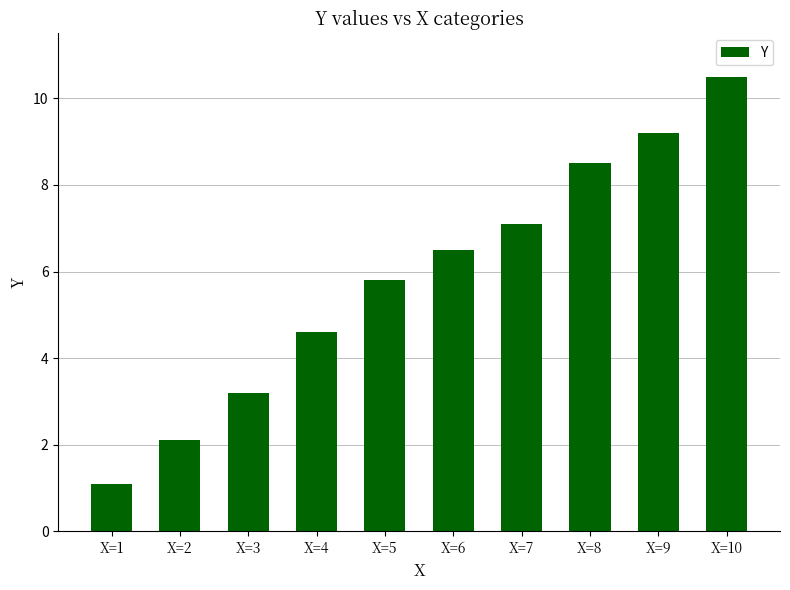

What is the greatest value displayed?

10.5